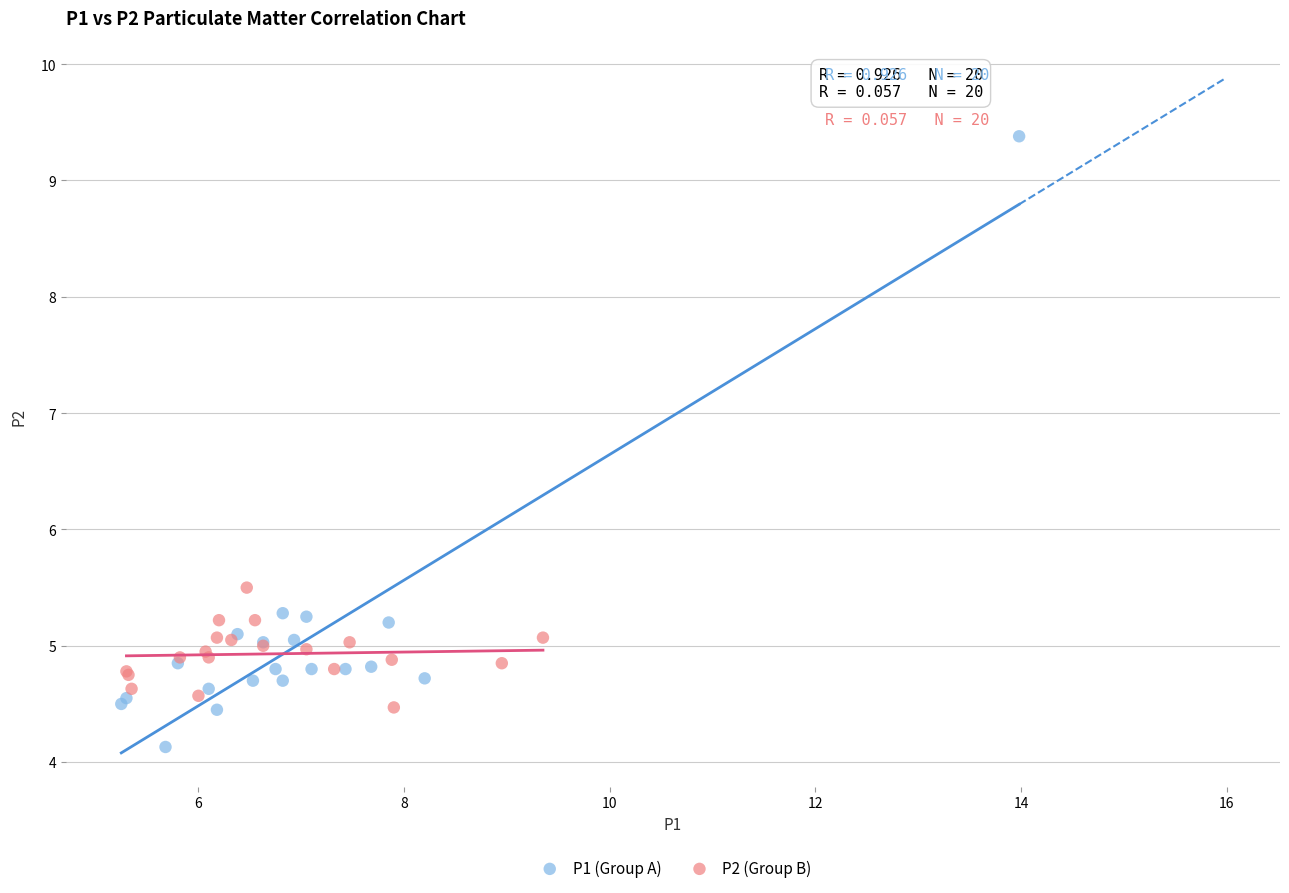

Which series reaches the maximum Y coordinate?

P1 (Group A)